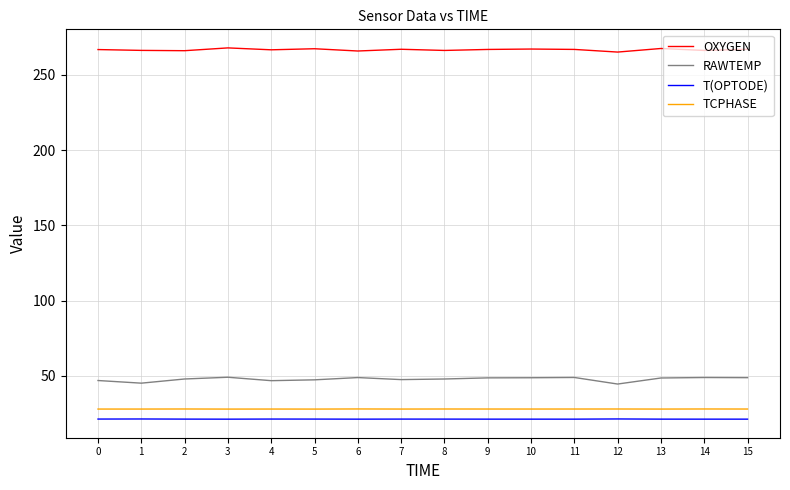

True or false: TCPHASE and RAWTEMP cross at least once.

False